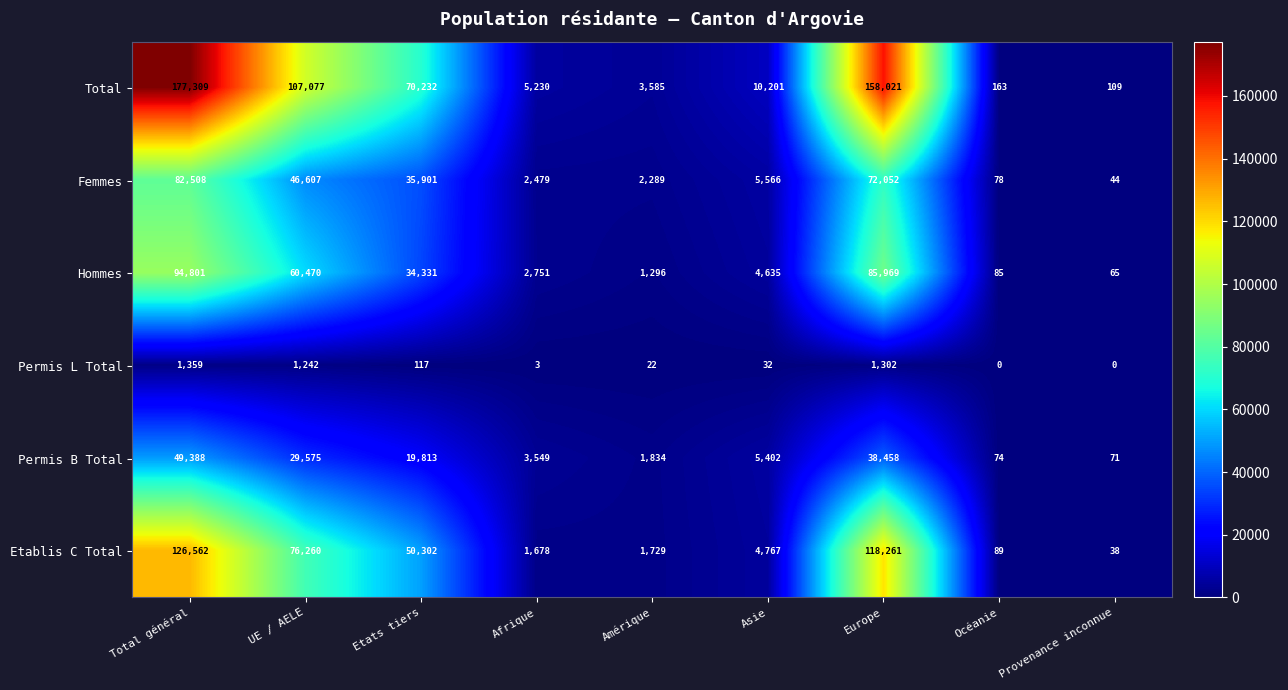

What is the lowest value of the Hommes series?

65